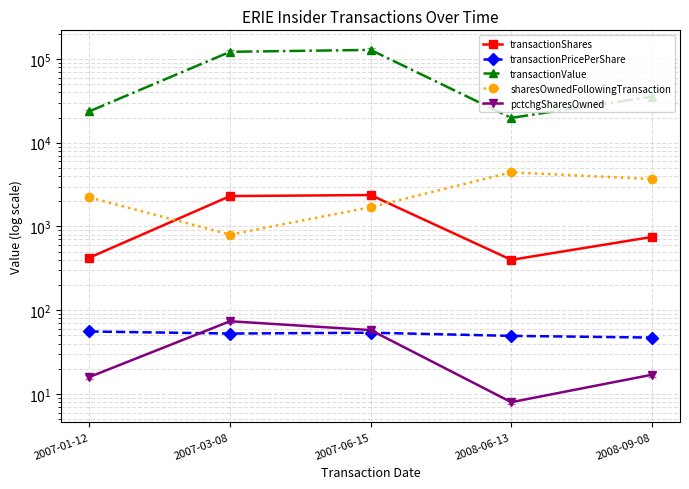

Reading left to right, list all the values displayed in this chart.

transactionShares: 2007-01-12=425.0	2007-03-08=2307.0	2007-06-15=2375.0	2008-06-13=400.0	2008-09-08=750.0
transactionPricePerShare: 2007-01-12=55.8	2007-03-08=52.8	2007-06-15=54.0	2008-06-13=49.5	2008-09-08=47.2
transactionValue: 2007-01-12=23726.0	2007-03-08=121699.0	2007-06-15=128221.0	2008-06-13=19800.0	2008-09-08=35438.0
sharesOwnedFollowingTransaction: 2007-01-12=2221.0	2007-03-08=800.0	2007-06-15=1701.0	2008-06-13=4436.0	2008-09-08=3686.0
pctchgSharesOwned: 2007-01-12=16.0	2007-03-08=74.0	2007-06-15=58.0	2008-06-13=8.0	2008-09-08=17.0